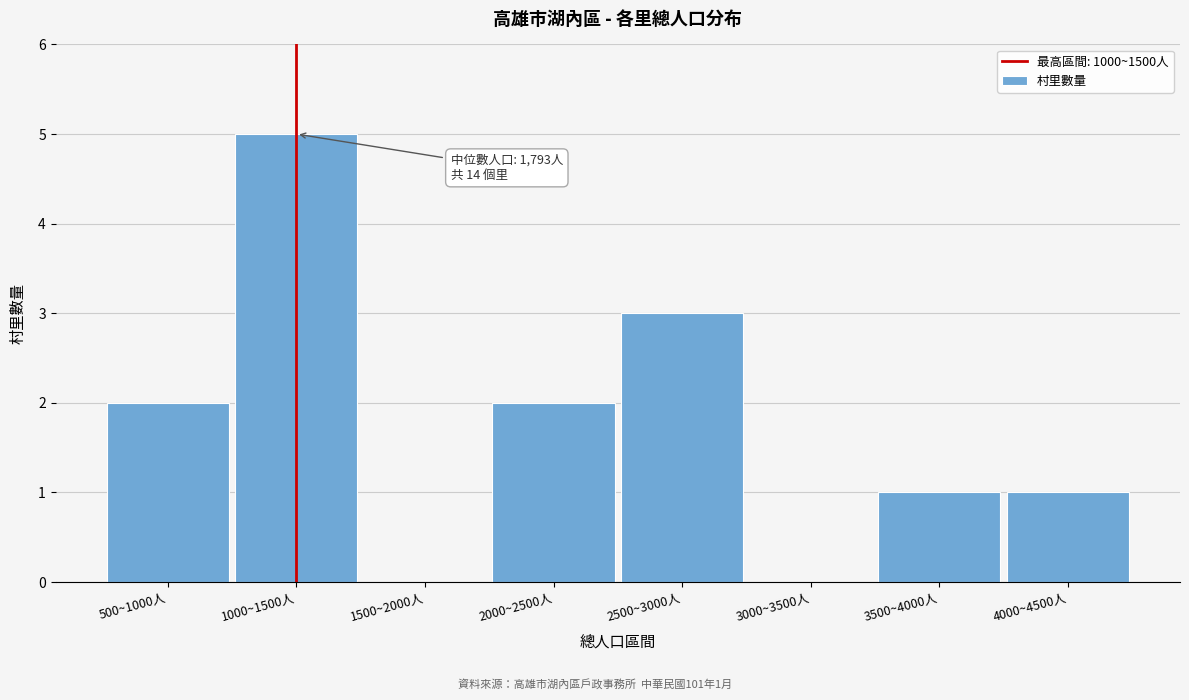

Reading left to right, extract all data points from this chart.

500~1000人=2	1000~1500人=5	1500~2000人=0	2000~2500人=2	2500~3000人=3	3000~3500人=0	3500~4000人=1	4000~4500人=1